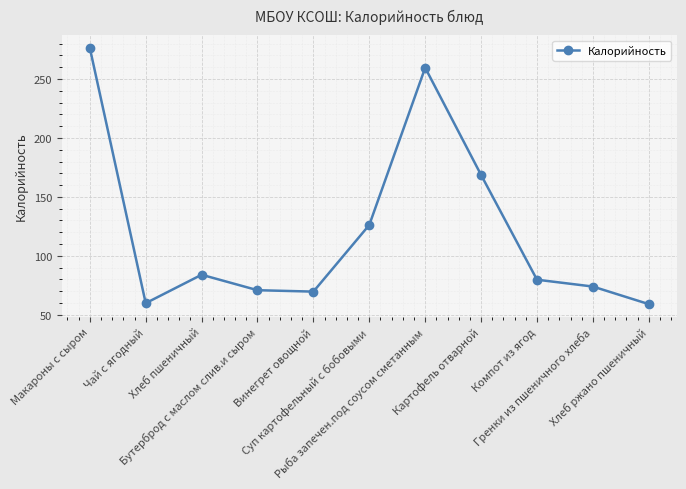

How many points are lower than both their immediate neighbors (excluding endpoints)?

2